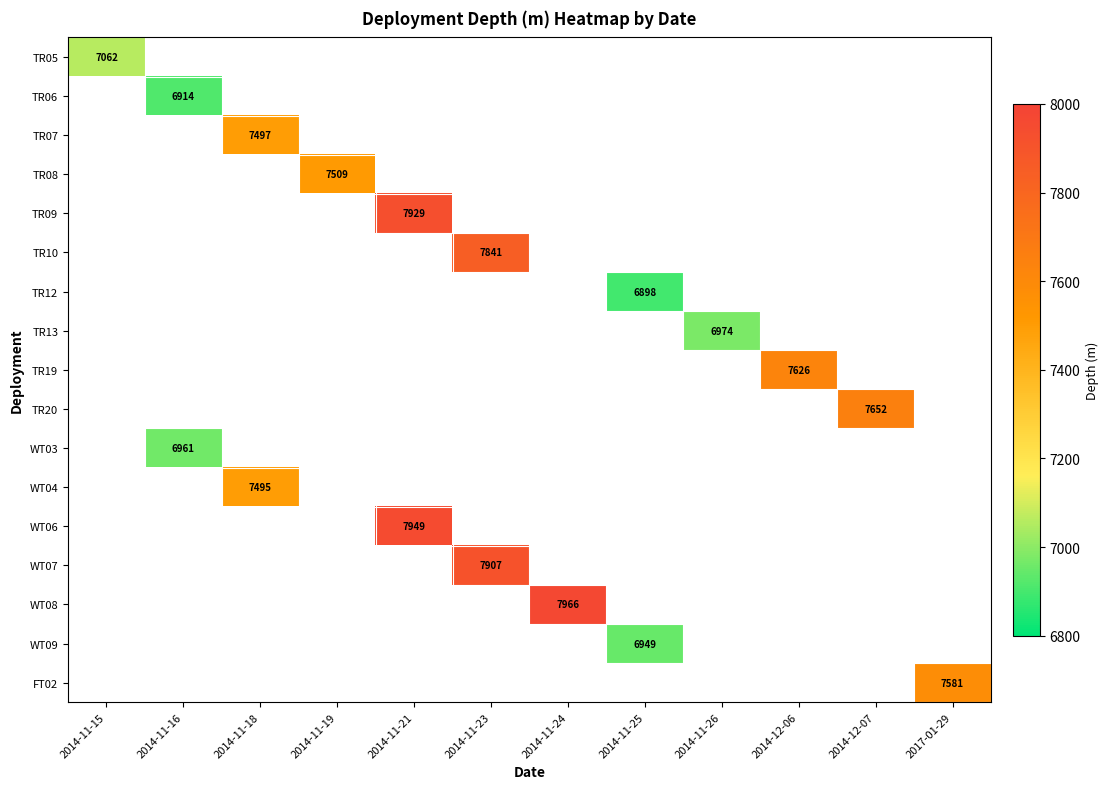

How many categories are shown in the chart?

12